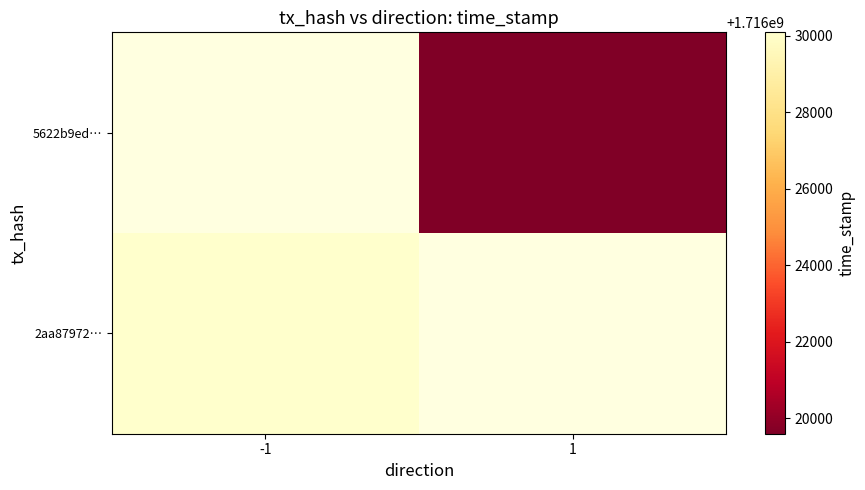

How many categories are shown in the chart?

2